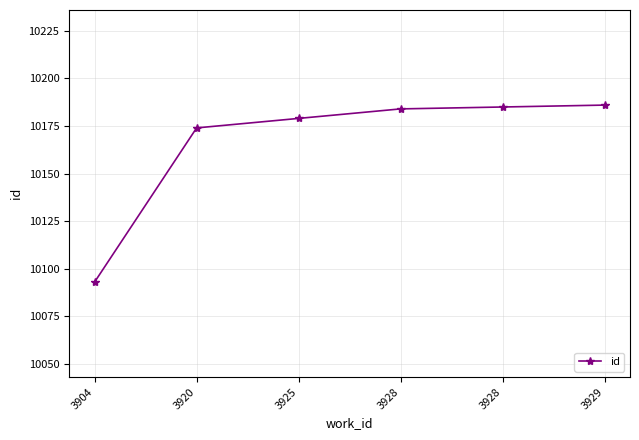

How many data points are less than 10184?

3